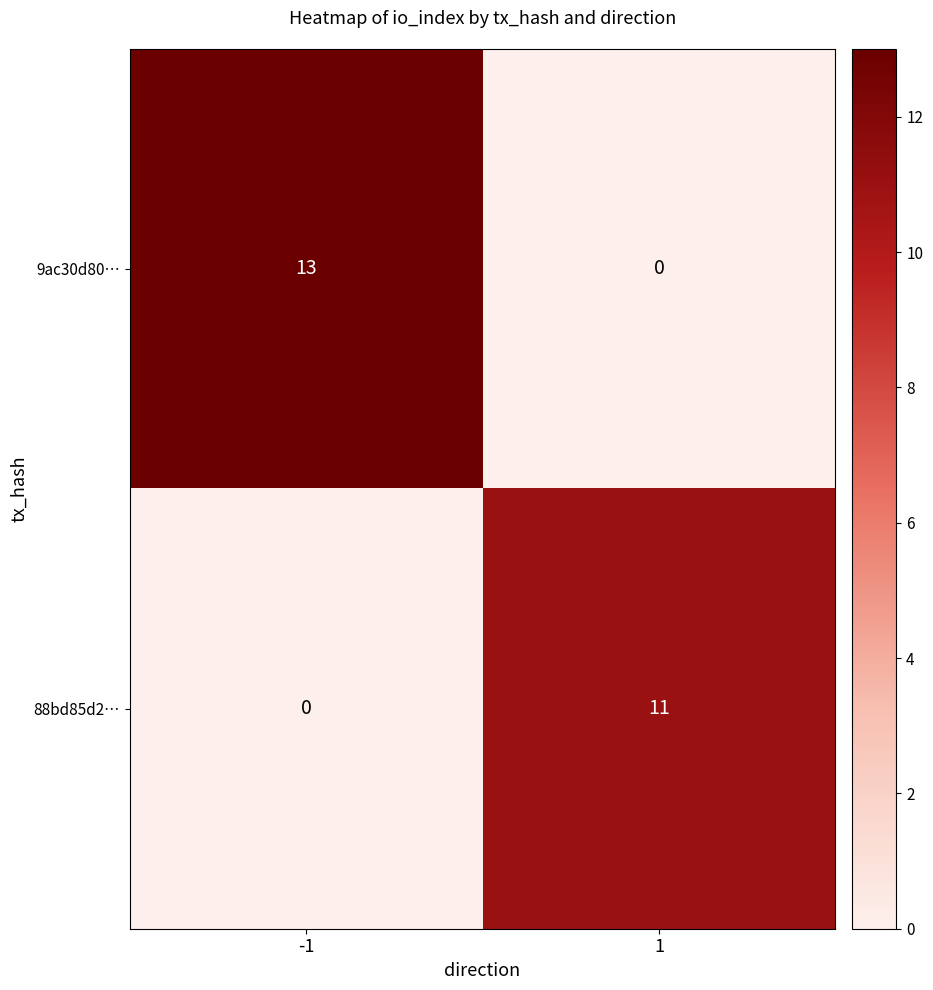

The 88bd85d2… series shows 11 at 1. True or false?

True